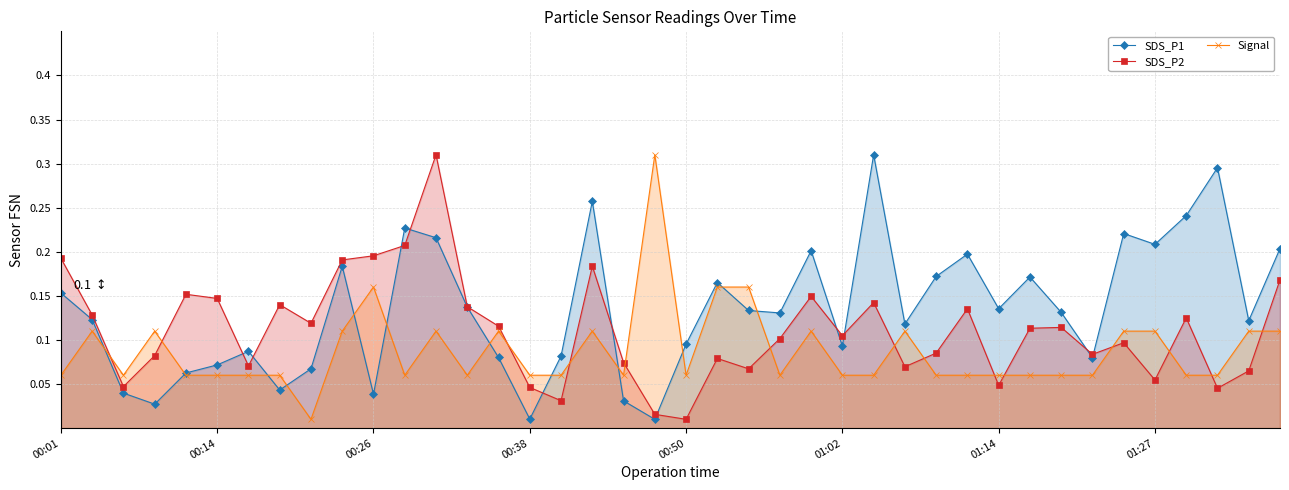

How many data points does each series have?

40